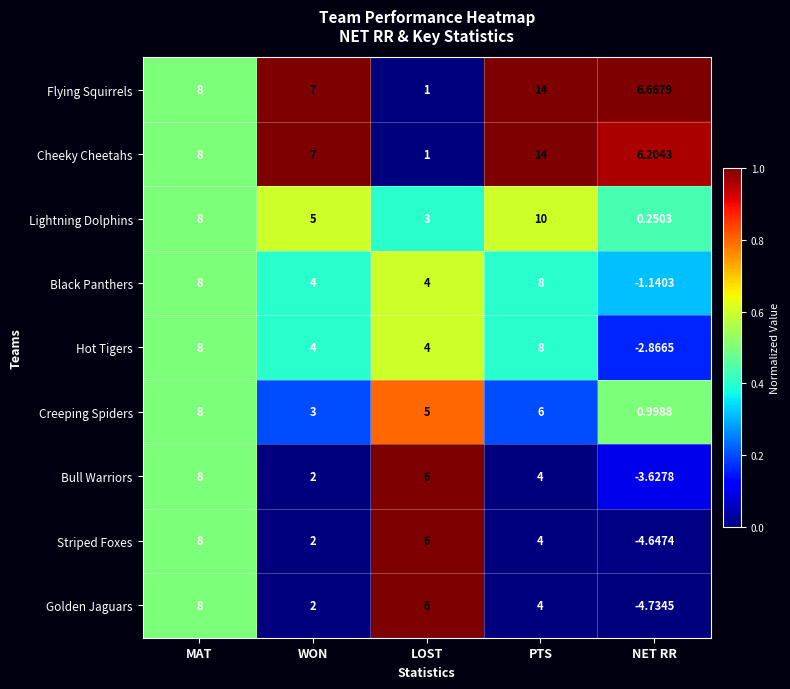

Where is Creeping Spiders nearest to the value 4?

WON